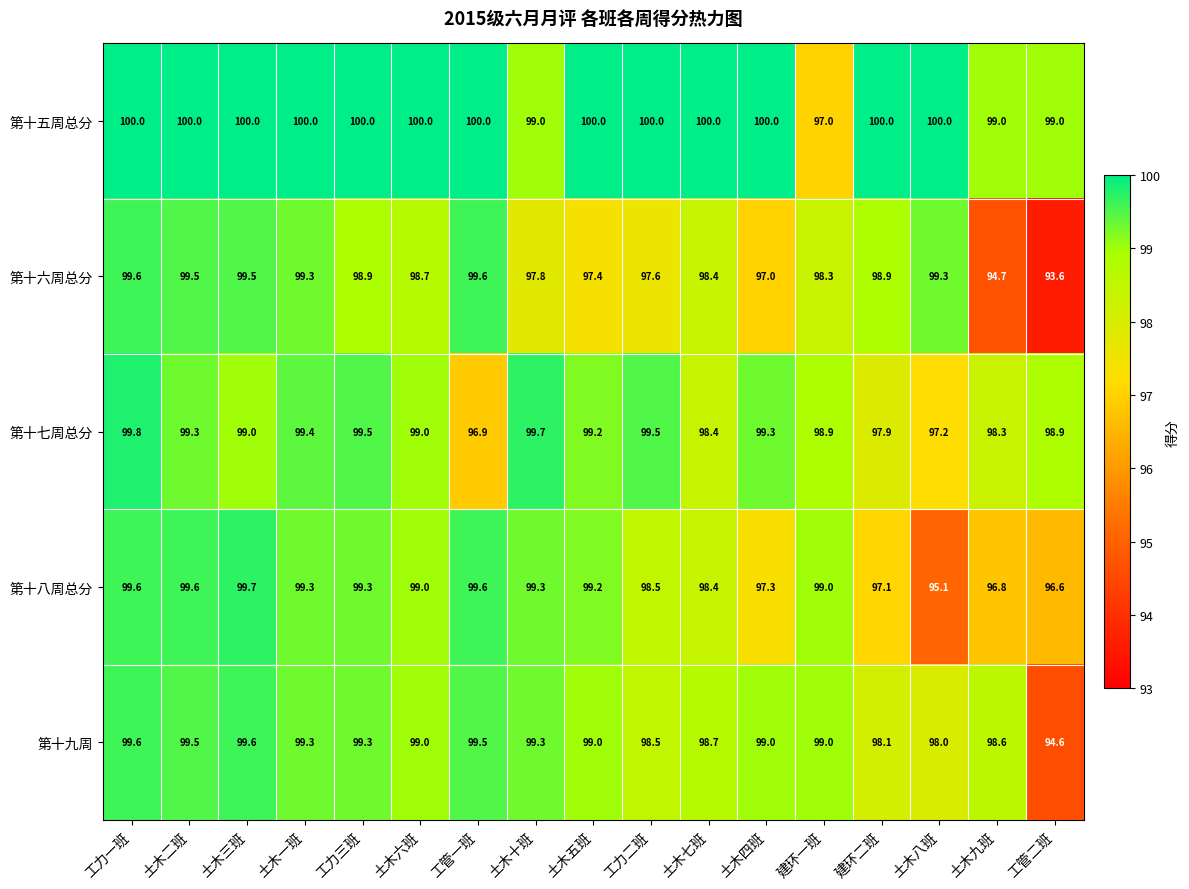

Which series has the widest spread of values?

第十六周总分